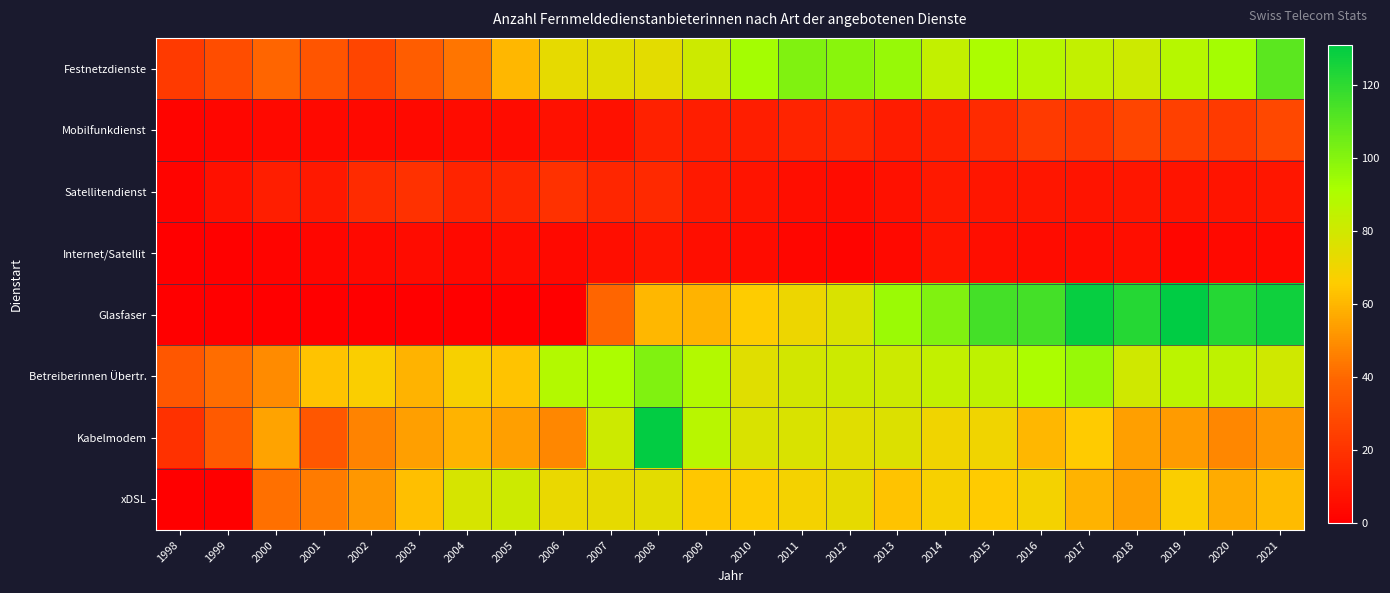

What is the difference between the highest and lowest values at 2003?

62